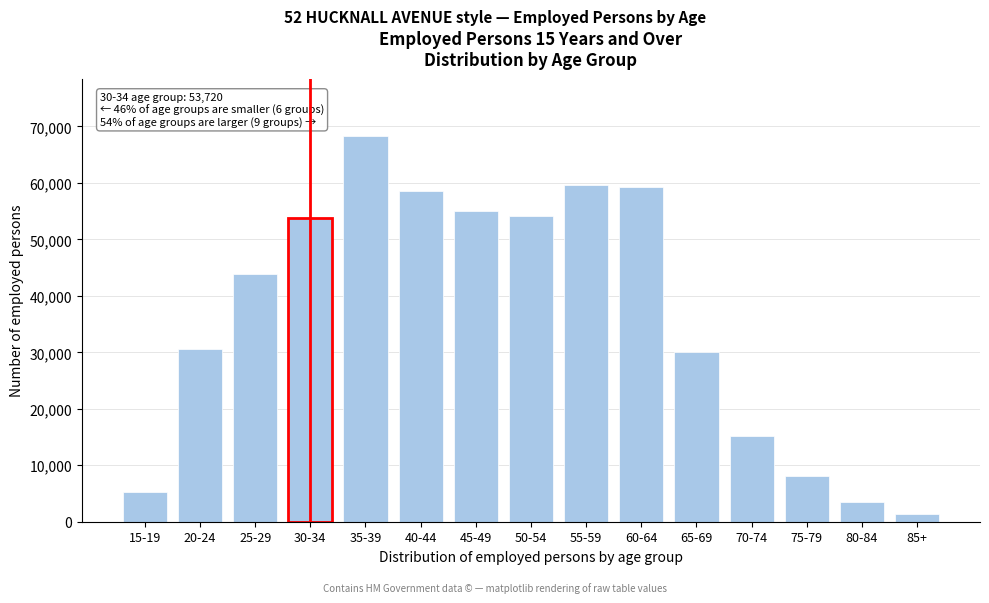

Reading left to right, list all the values displayed in this chart.

15-19=5282	20-24=30520	25-29=43790	30-34=53720	35-39=68231	40-44=58552	45-49=55077	50-54=54137	55-59=59601	60-64=59222	65-69=30095	70-74=15241	75-79=8027	80-84=3558	85+=1310